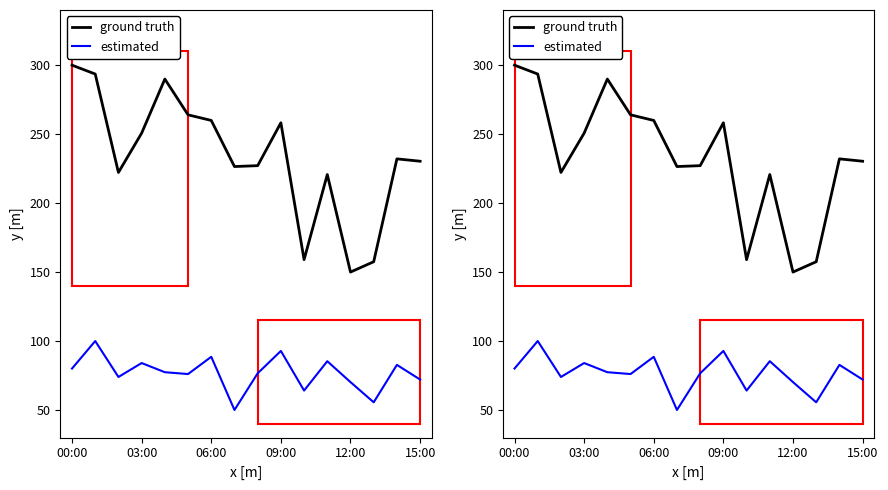

Which series has the largest total across all categories?

ground truth